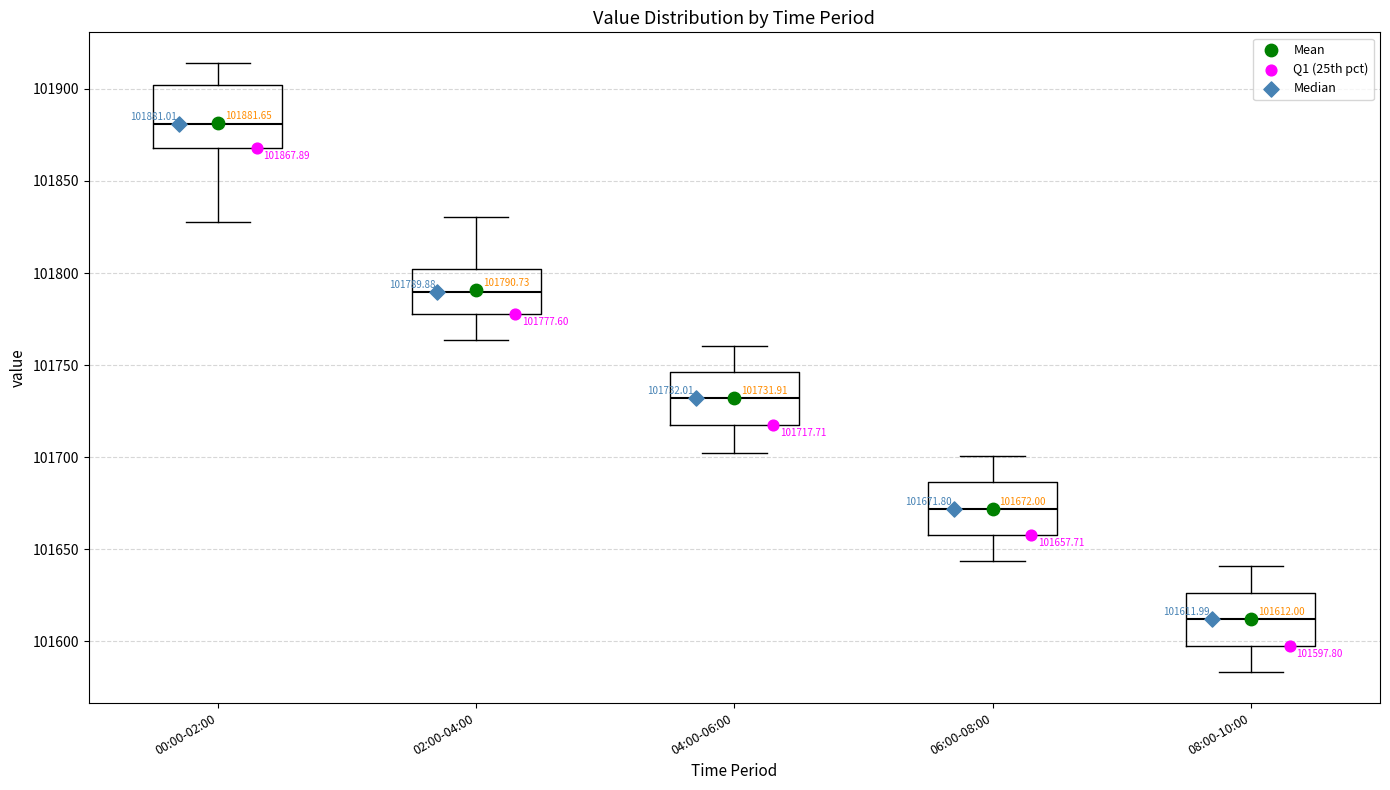

Which box has the lowest median line?

08:00-10:00